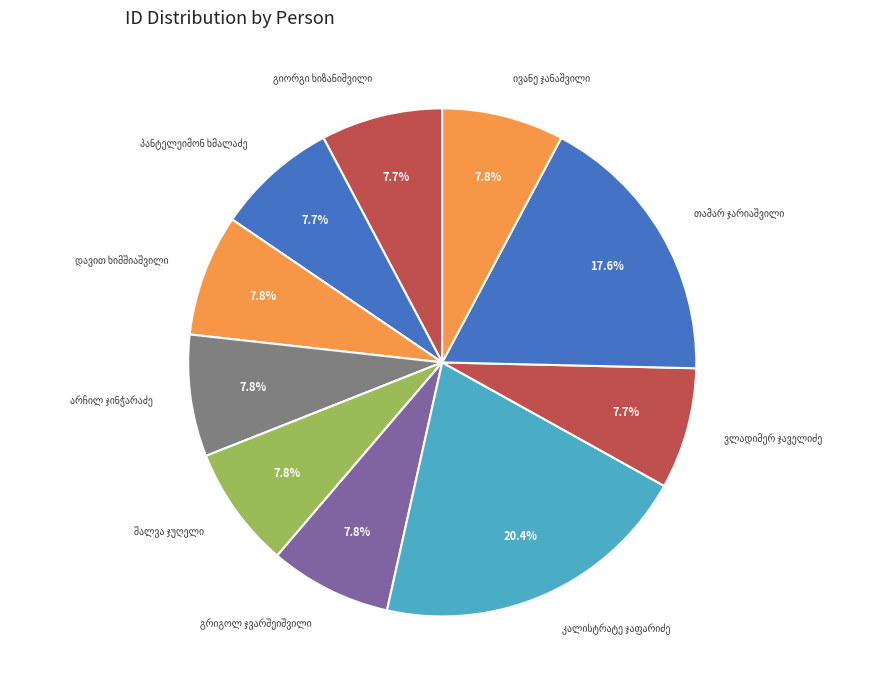

Which slice is the smallest?

ვლადიმერ ჯაველიძე